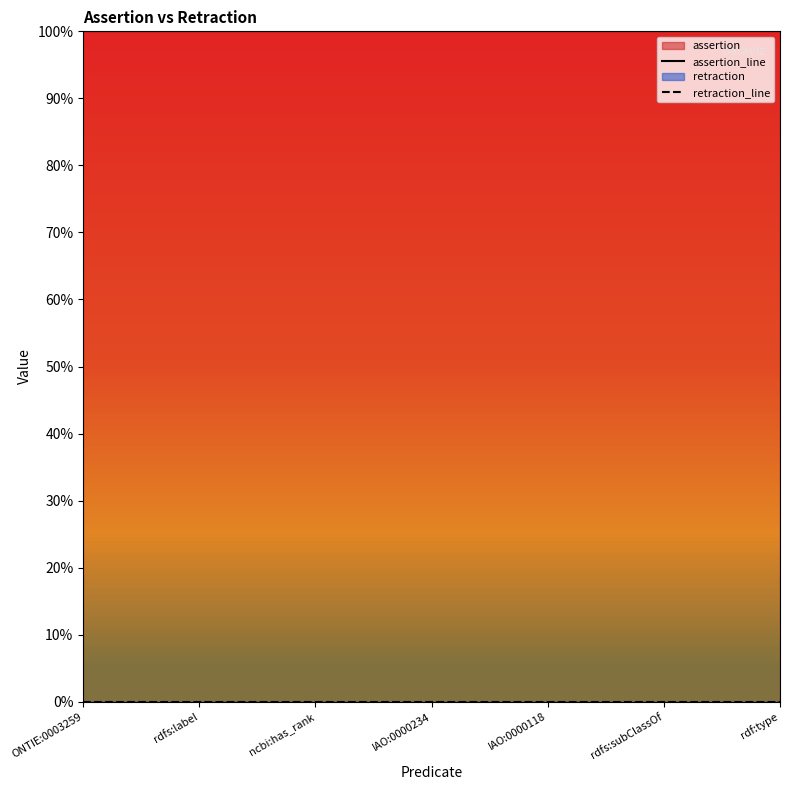

Is it true that assertion_line equals 2 at ncbi:has_rank?

False